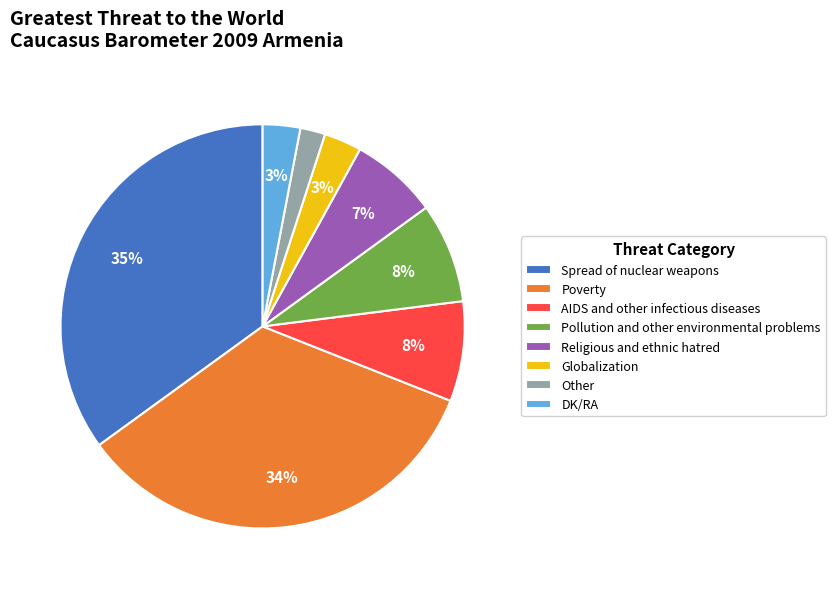

Count the number of slices in the pie.

8